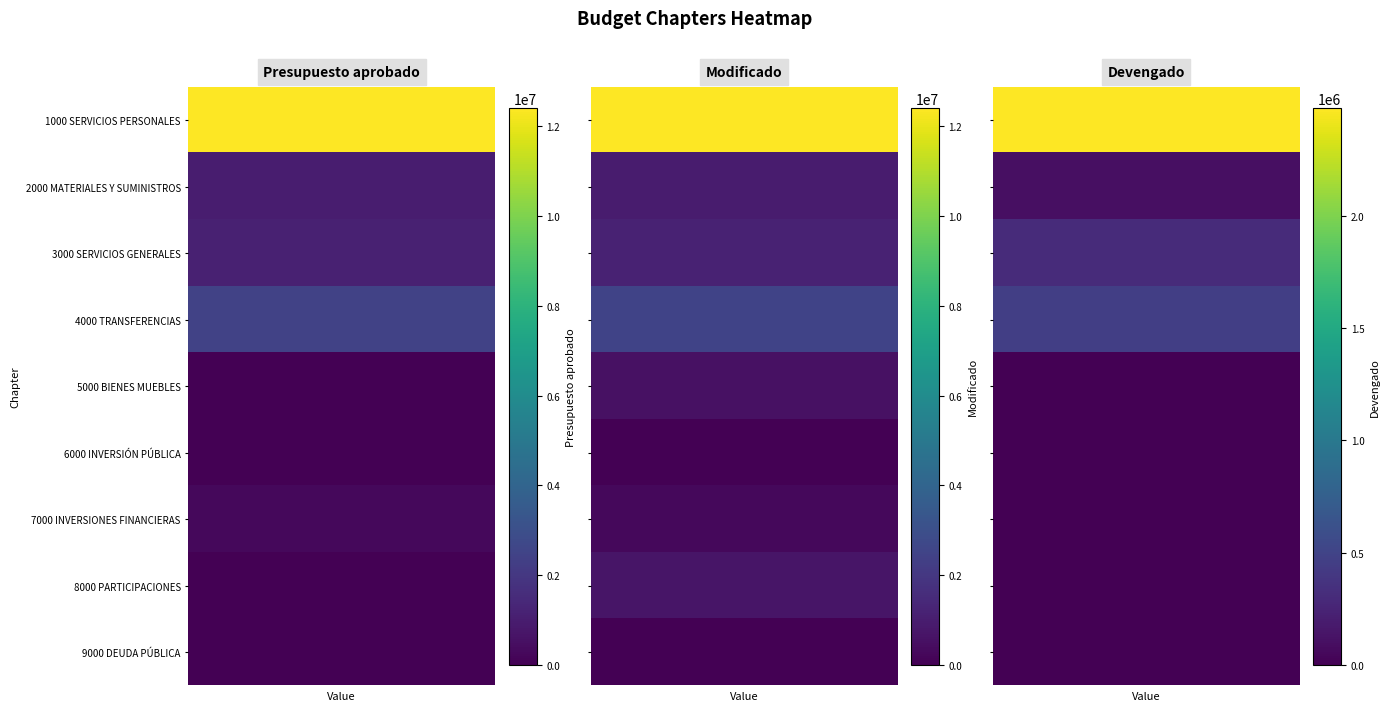

Which label corresponds to the smallest value in the chart?

5000 BIENES MUEBLES